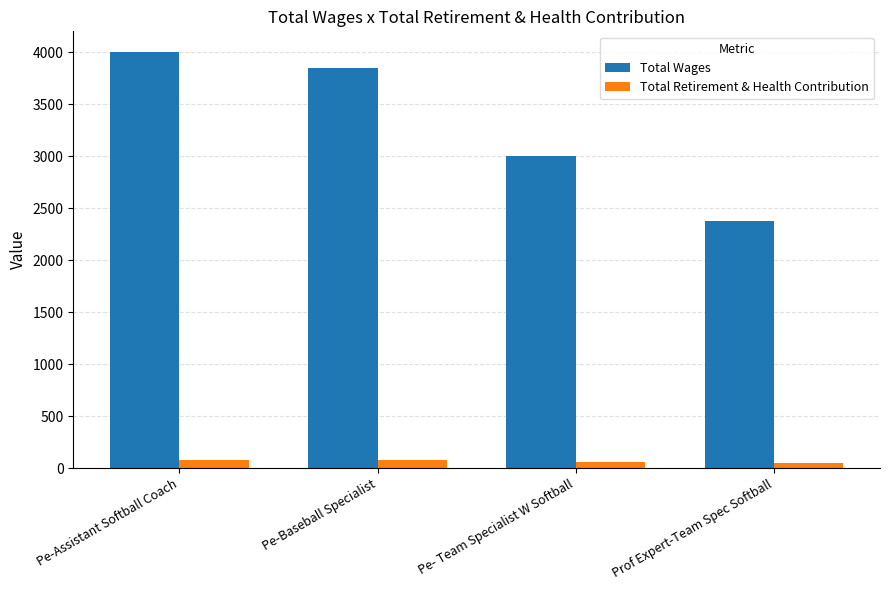

What is the difference between the maximum and minimum values in the Total Wages series?

1619